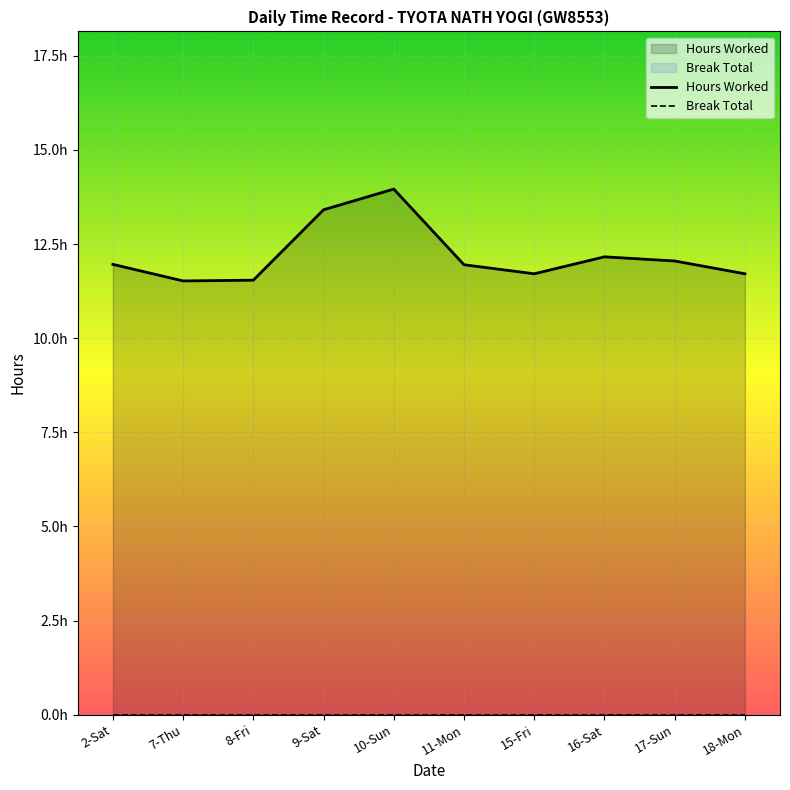

What position from the left is 7-Thu?

2